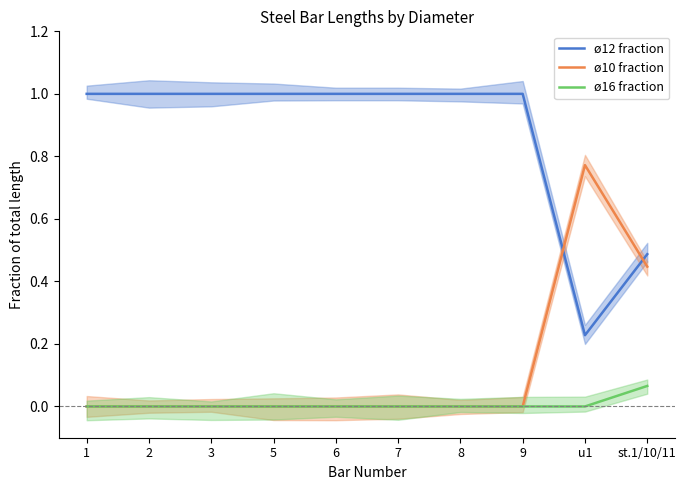

Reading right to left, what are all the values shown in this chart?

ø12 fraction: st.1/10/11=0.5	u1=0.2	9=1.0	8=1.0	7=1.0	6=1.0	5=1.0	3=1.0	2=1.0	1=1.0
ø10 fraction: st.1/10/11=0.4	u1=0.8	9=0.0	8=0.0	7=0.0	6=0.0	5=0.0	3=0.0	2=0.0	1=0.0
ø16 fraction: st.1/10/11=0.1	u1=0.0	9=0.0	8=0.0	7=0.0	6=0.0	5=0.0	3=0.0	2=0.0	1=0.0